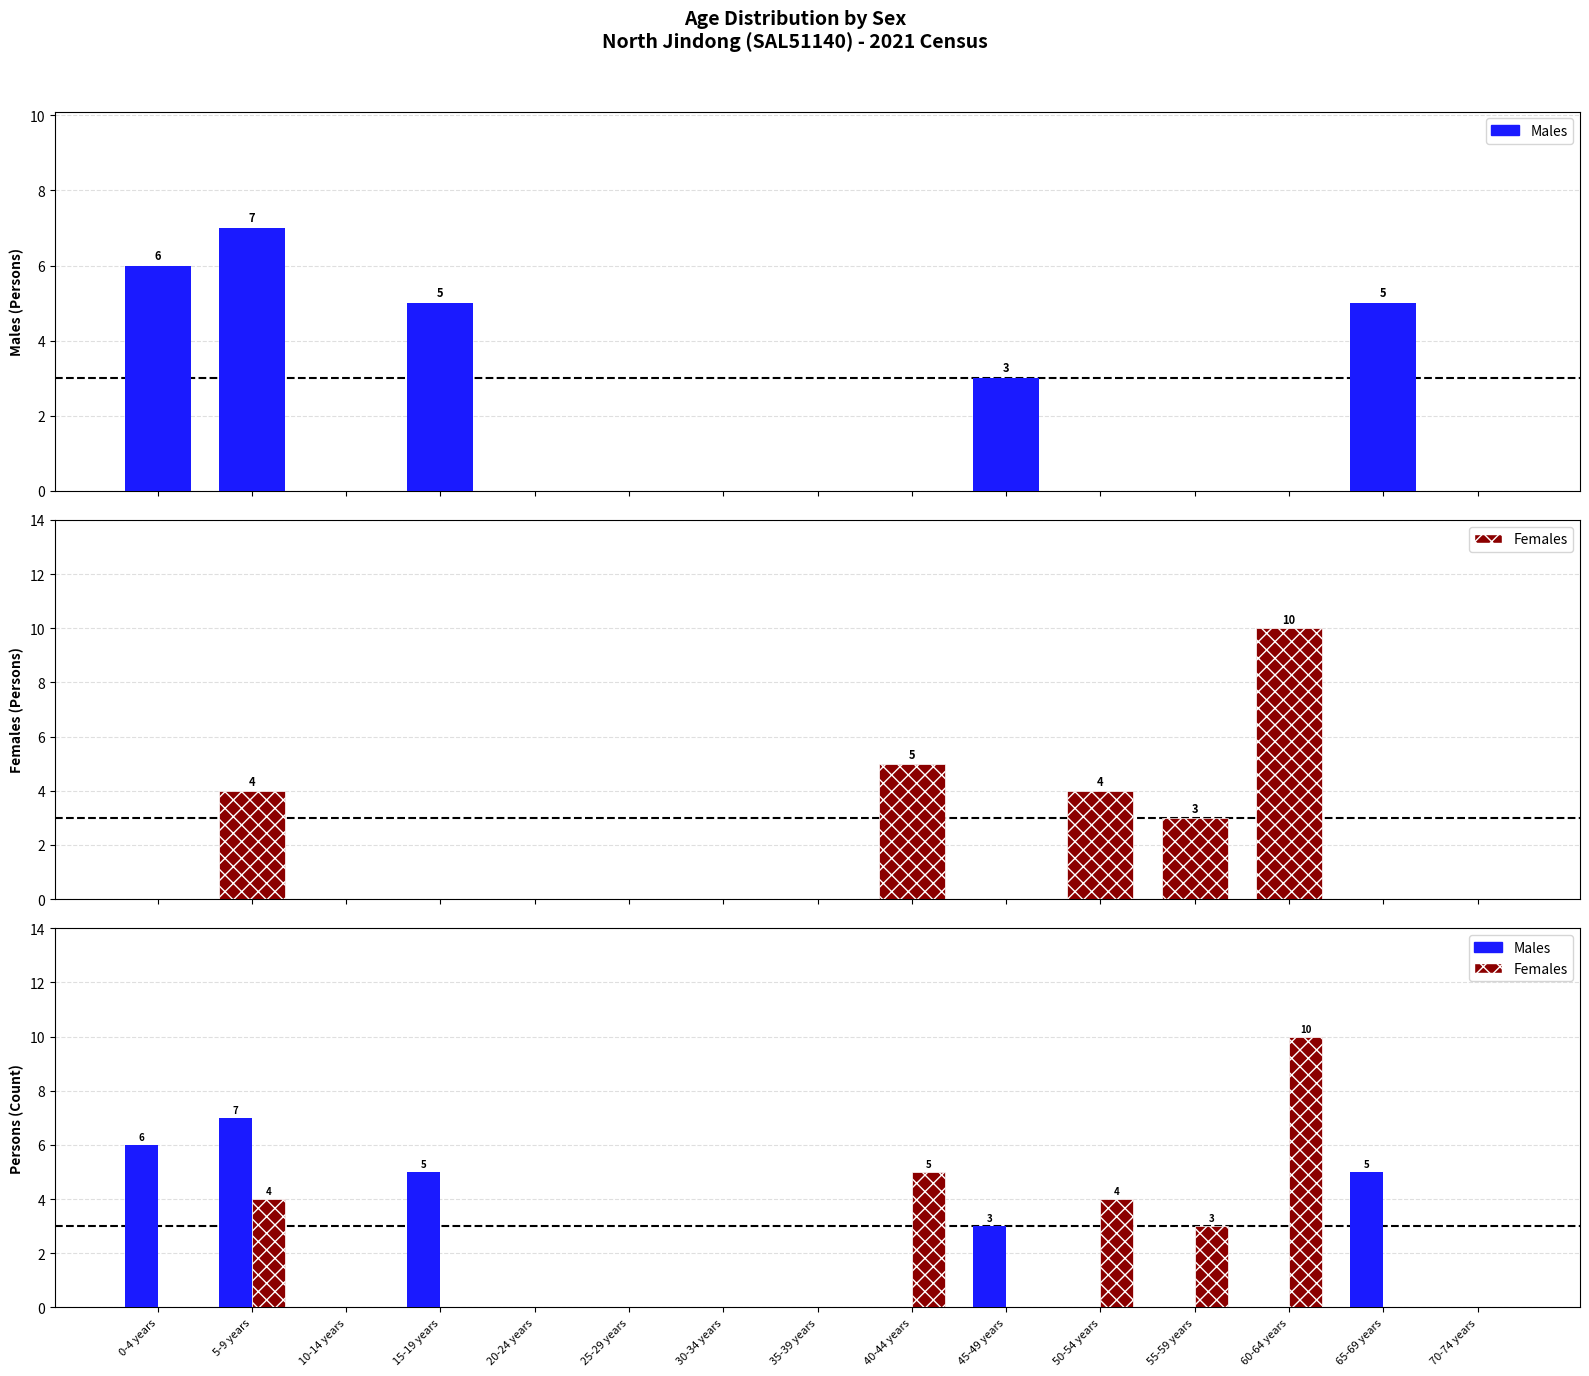

Which series has the largest total across all categories?

Males